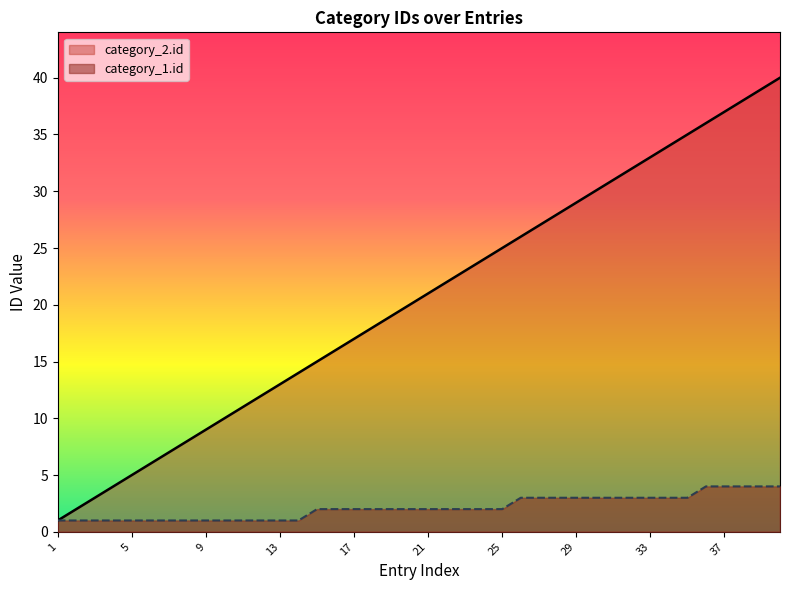

Which series has the largest range (max minus min)?

category_2.id